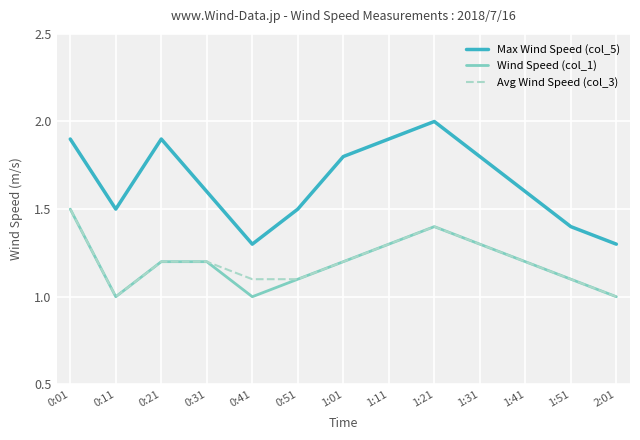

Is it true that Wind Speed (col_1) equals 2.3 at 1:11?

False